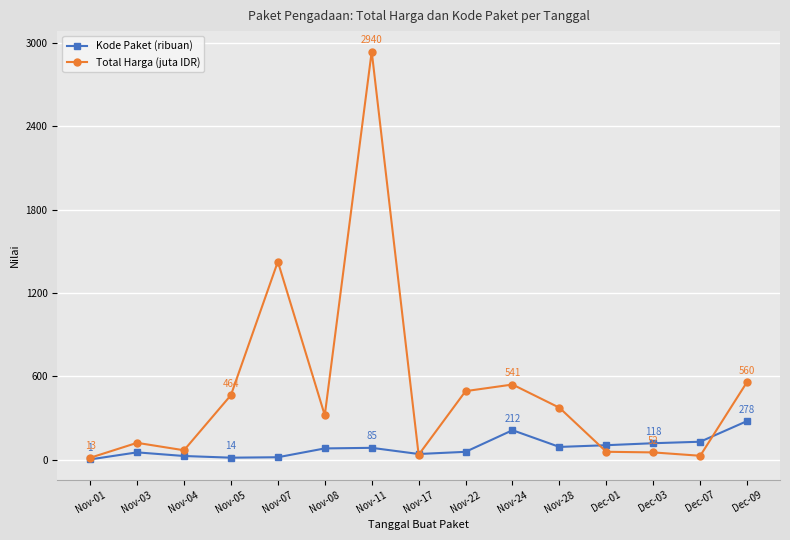

What is the difference between the Total Harga (juta IDR) values at Nov-24 and Nov-11?

2398.9